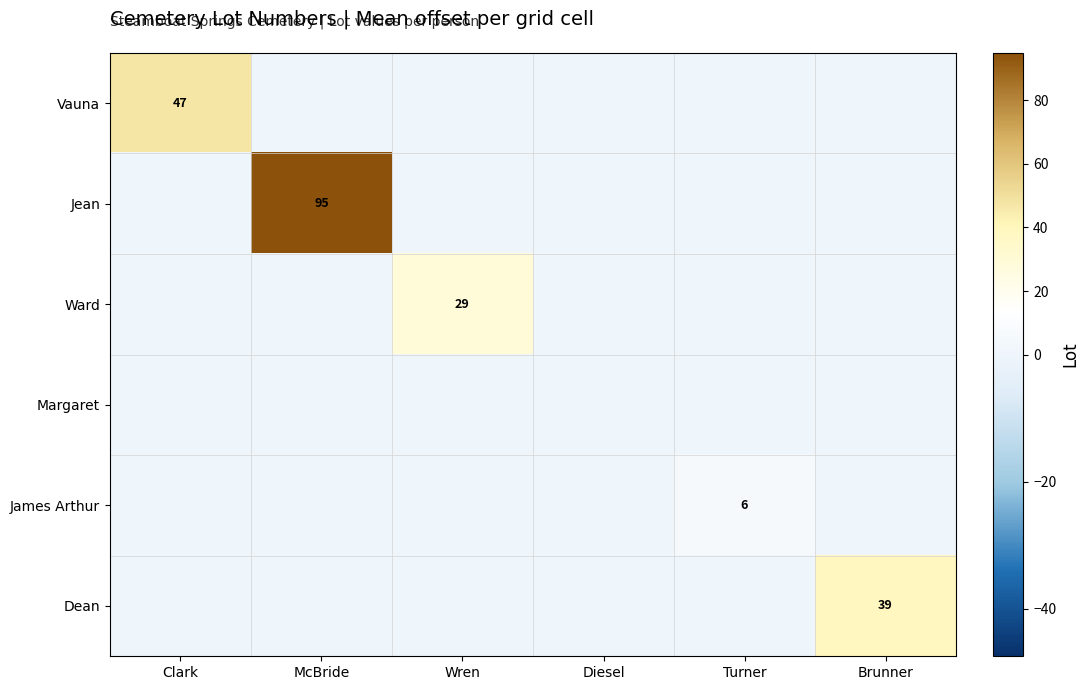

The James Arthur series shows 4 at Turner. True or false?

False